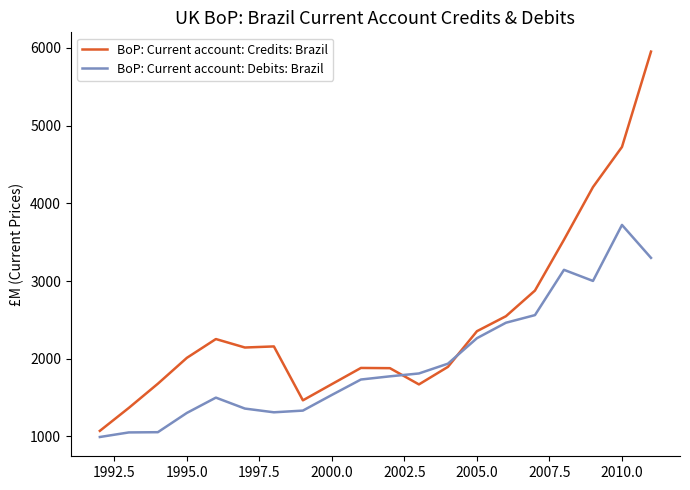

What is the minimum value shown in the chart?

992